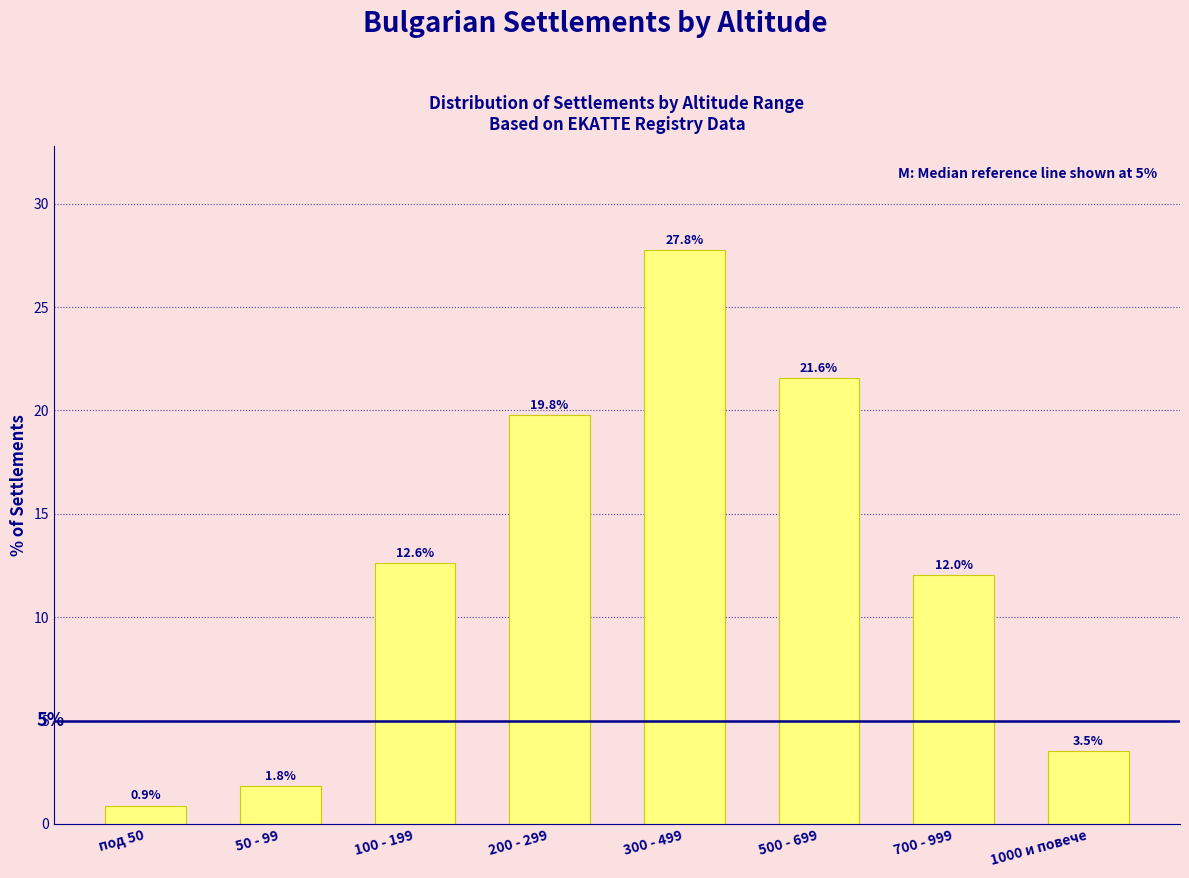

Reading right to left, list all the values displayed in this chart.

1000 и повече=3.5	700 - 999=12.0	500 - 699=21.6	300 - 499=27.8	200 - 299=19.8	100 - 199=12.6	50 - 99=1.8	под 50=0.9